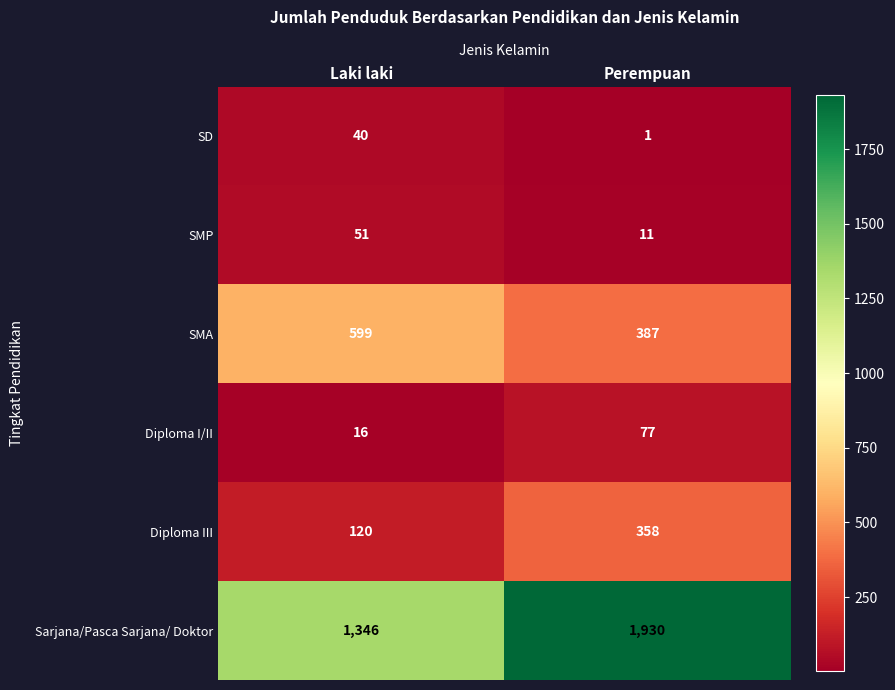

What is the sum of all Diploma III values?

478